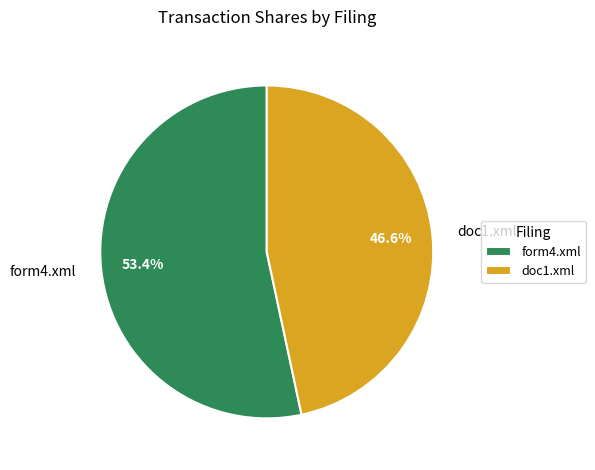

How many segments does this pie chart have?

2